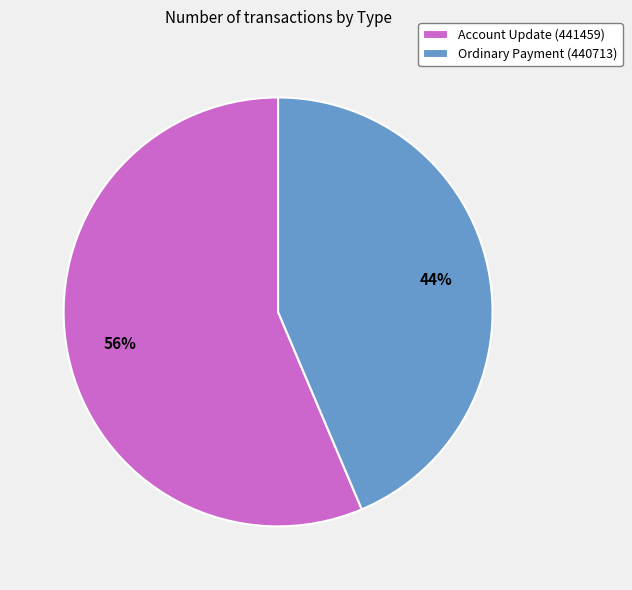

Do Ordinary Payment (440713) and Account Update (441459) together represent more than half of the pie?

Yes